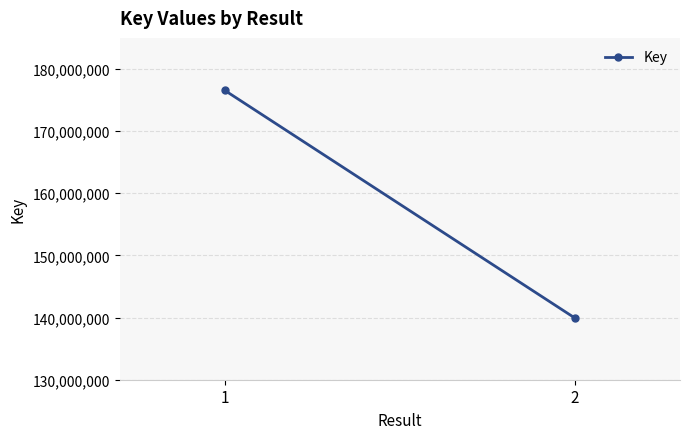

The value at 1 is 55507215. True or false?

False